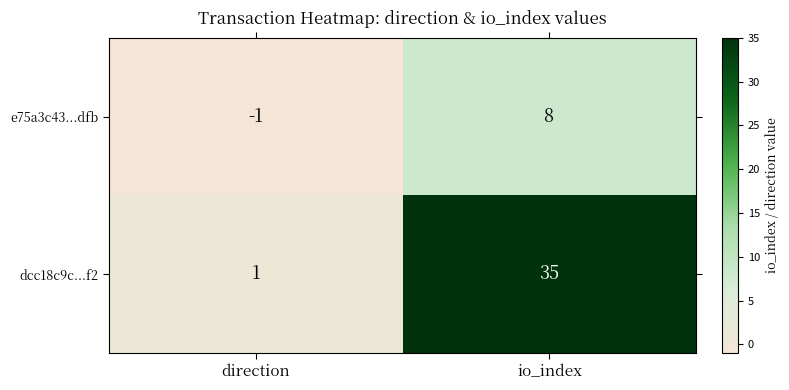

What is the difference between the maximum and minimum values in the dcc18c9c...f2 series?

34